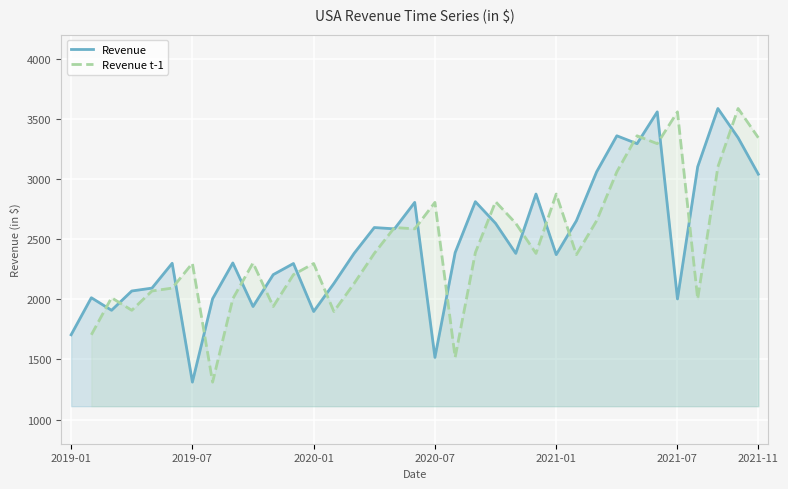

What is the maximum value shown in the chart?

3585.5